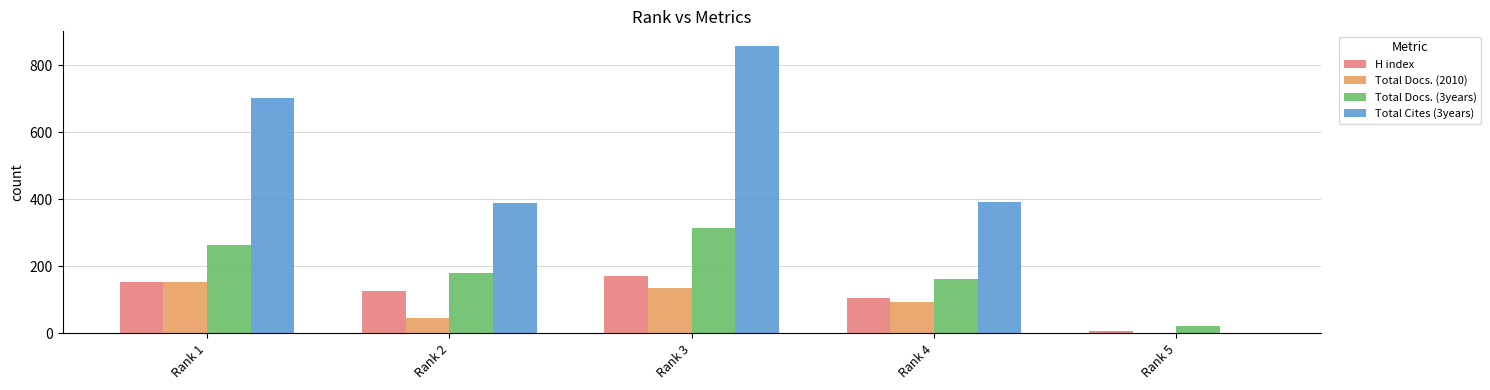

How many values in Total Cites (3years) are above zero?

4